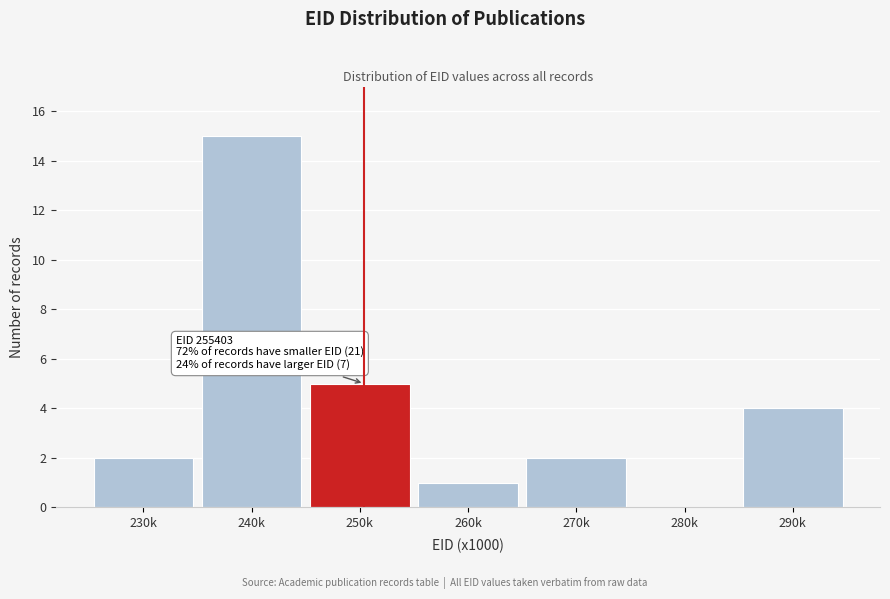

Reading left to right, transcribe all the data shown in this chart.

230k=2	240k=15	250k=5	260k=1	270k=2	280k=0	290k=4